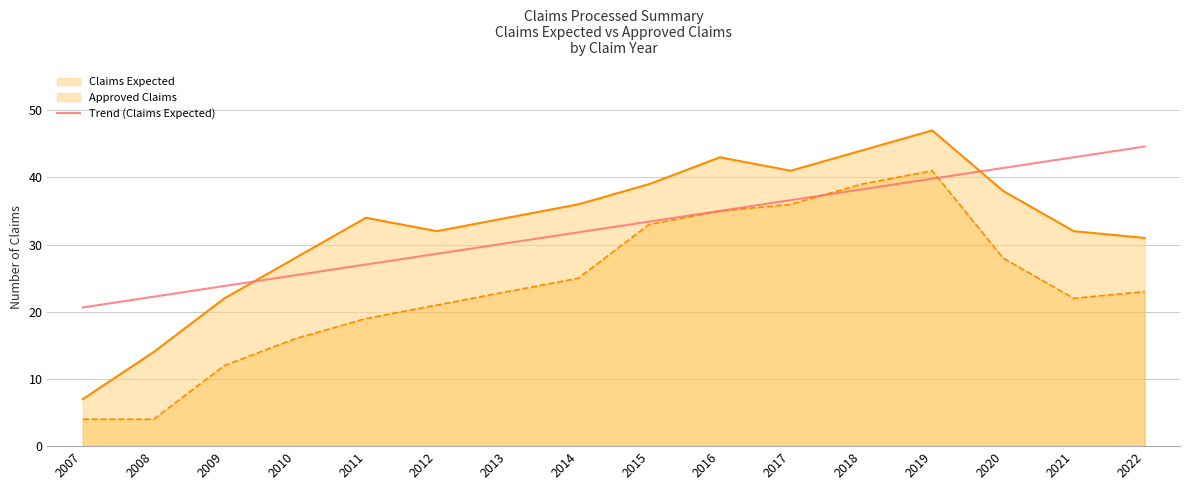

At which category is the sum across all series the highest?

2019